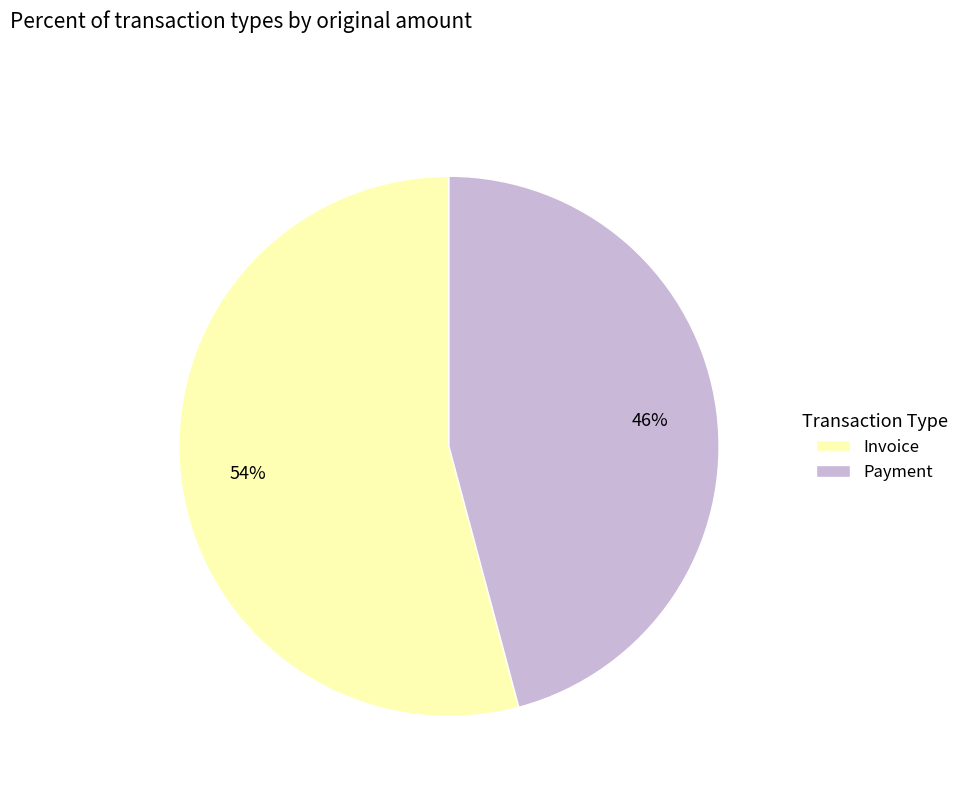

To the nearest percent, what is the combined percentage of Payment and Invoice?

100%